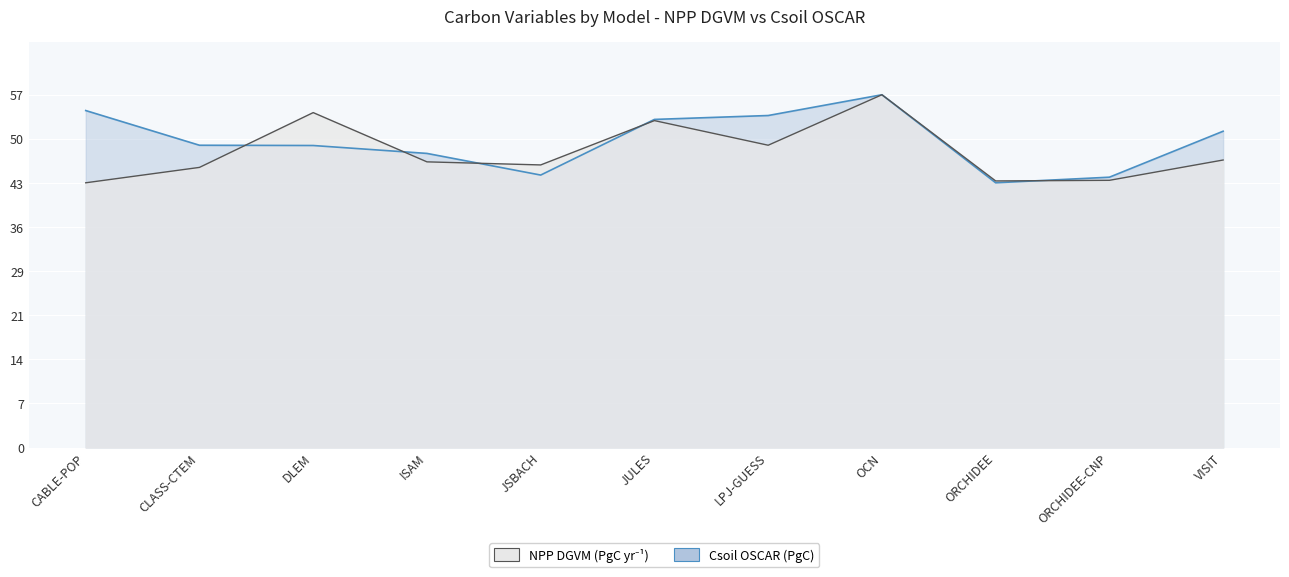

True or false: NPP DGVM (PgC yr-1) and Csoil OSCAR (PgC) cross at least once.

True